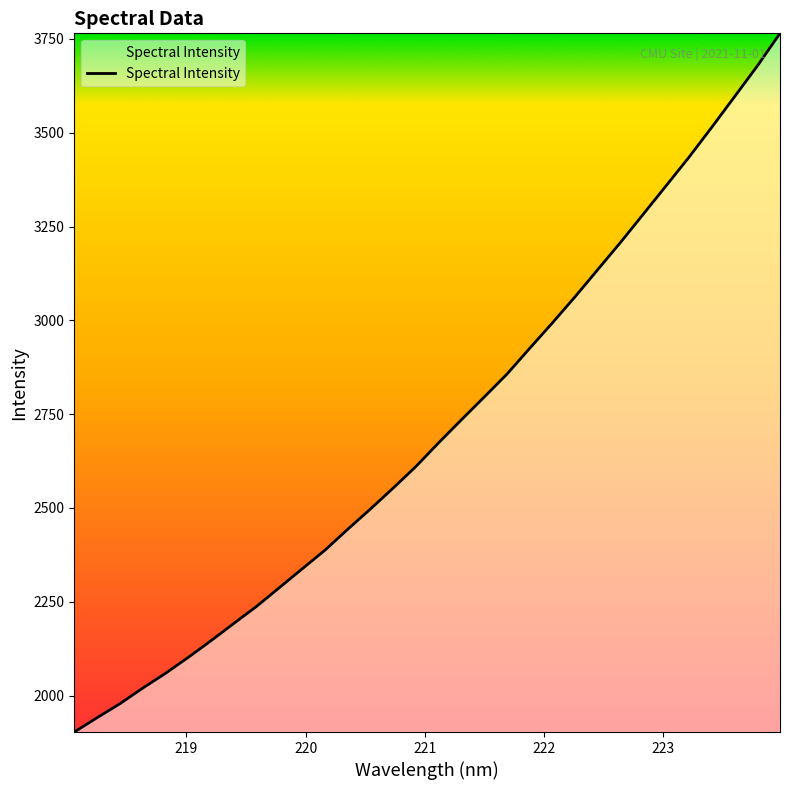

What is the smallest value displayed?

1903.1